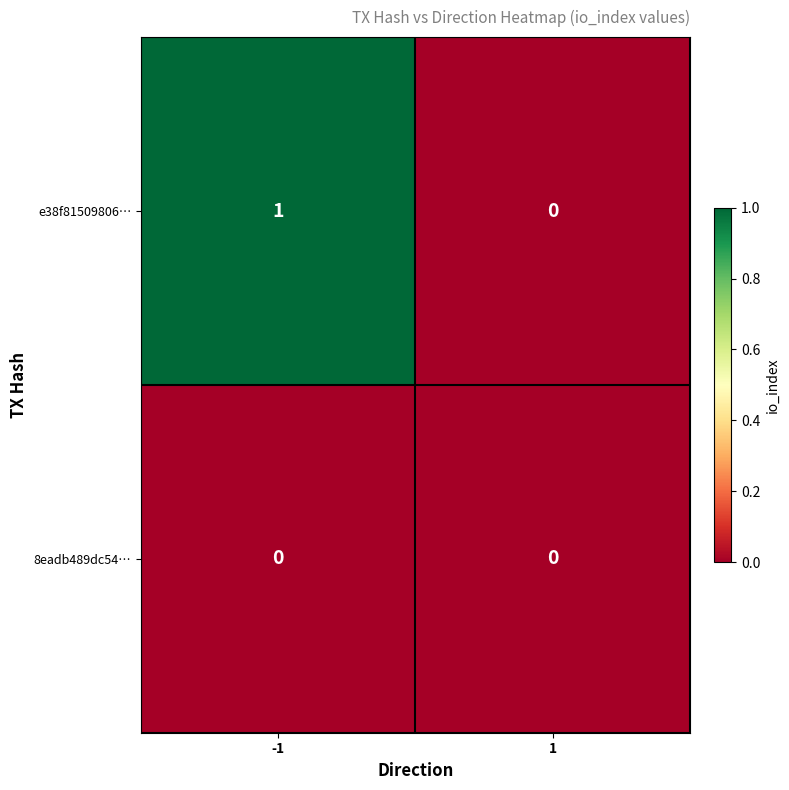

Reading left to right, transcribe all the data shown in this chart.

e38f81509806…: 1	0
8eadb489dc54…: 0	0